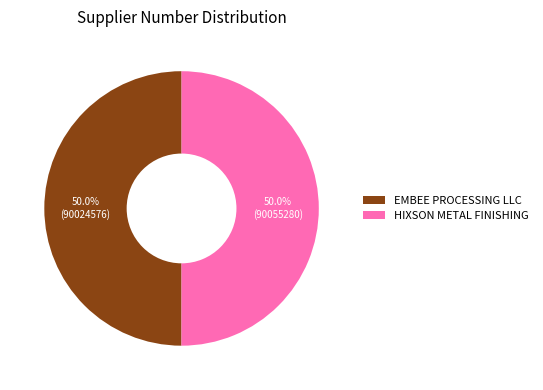

Approximately how many times larger is the value at EMBEE PROCESSING LLC compared to HIXSON METAL FINISHING?

1.0